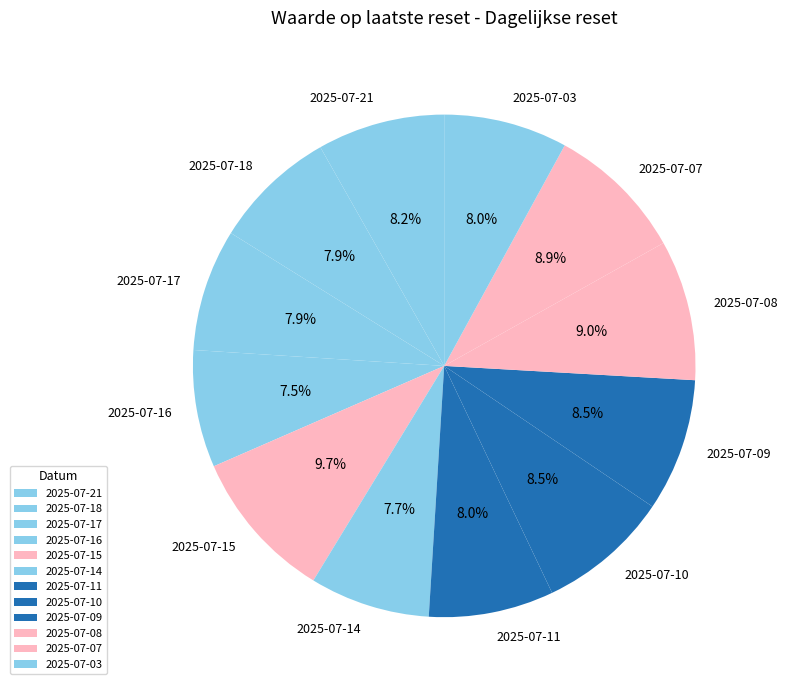

The 2025-07-18 slice represents 8% of the pie. True or false?

True